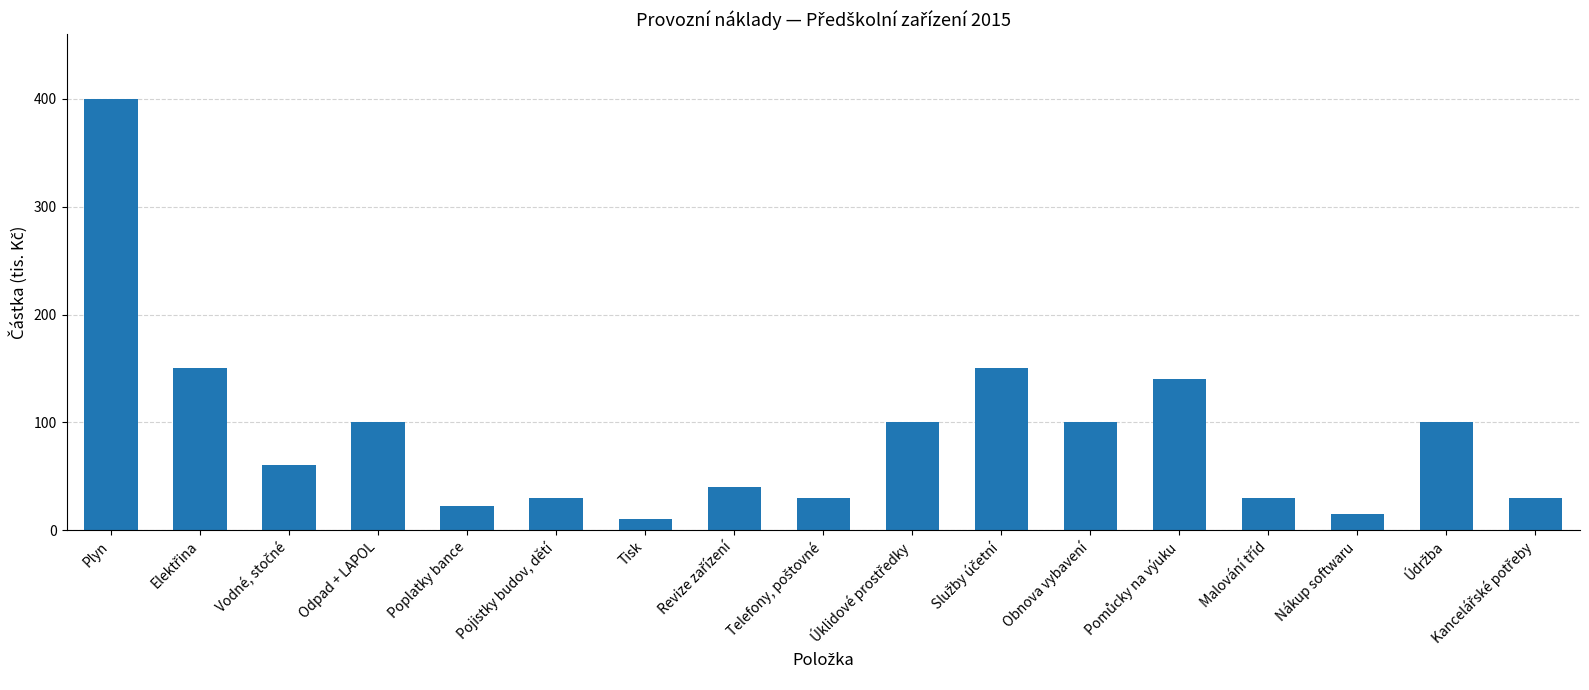

Is it true that the value at Plyn is 400?

True